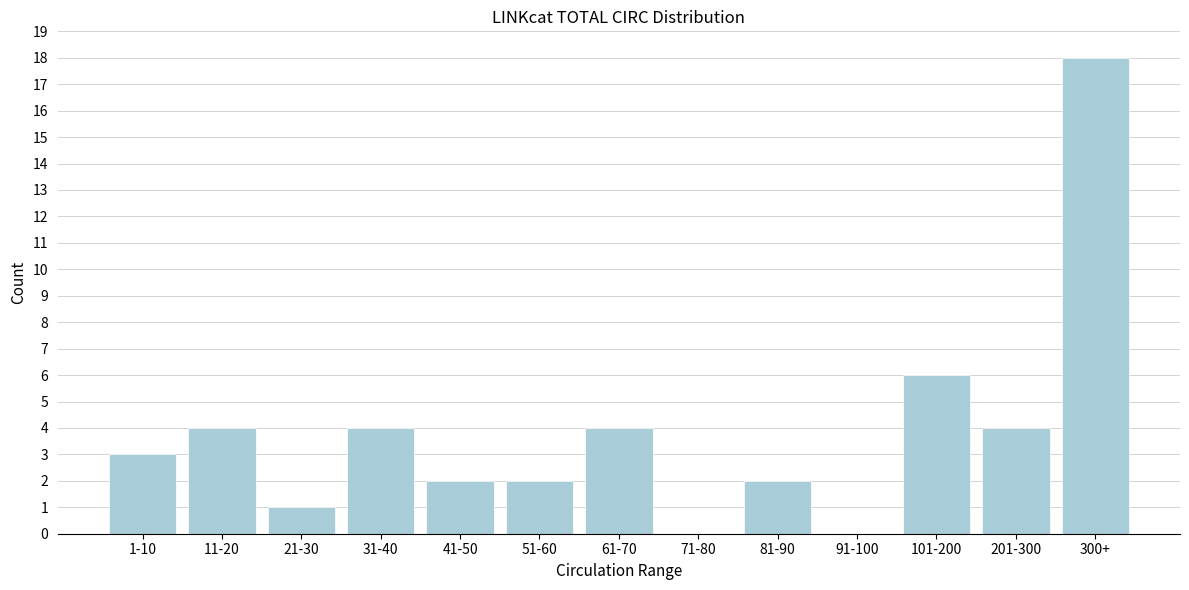

Reading left to right, what are all the values shown in this chart?

1-10=3	11-20=4	21-30=1	31-40=4	41-50=2	51-60=2	61-70=4	71-80=0	81-90=2	91-100=0	101-200=6	201-300=4	300+=18